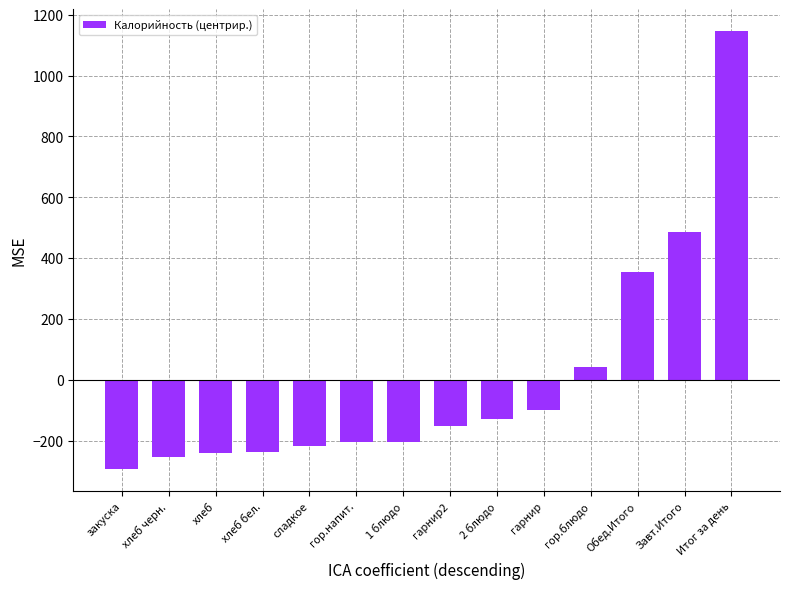

How many data points does each series have?

14